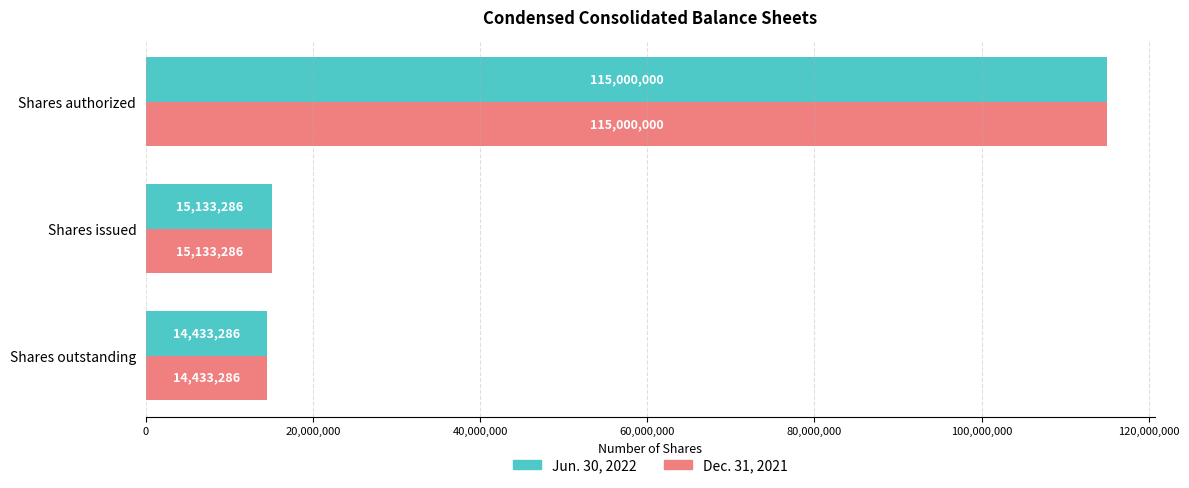

What is the minimum value shown in the chart?

14433286